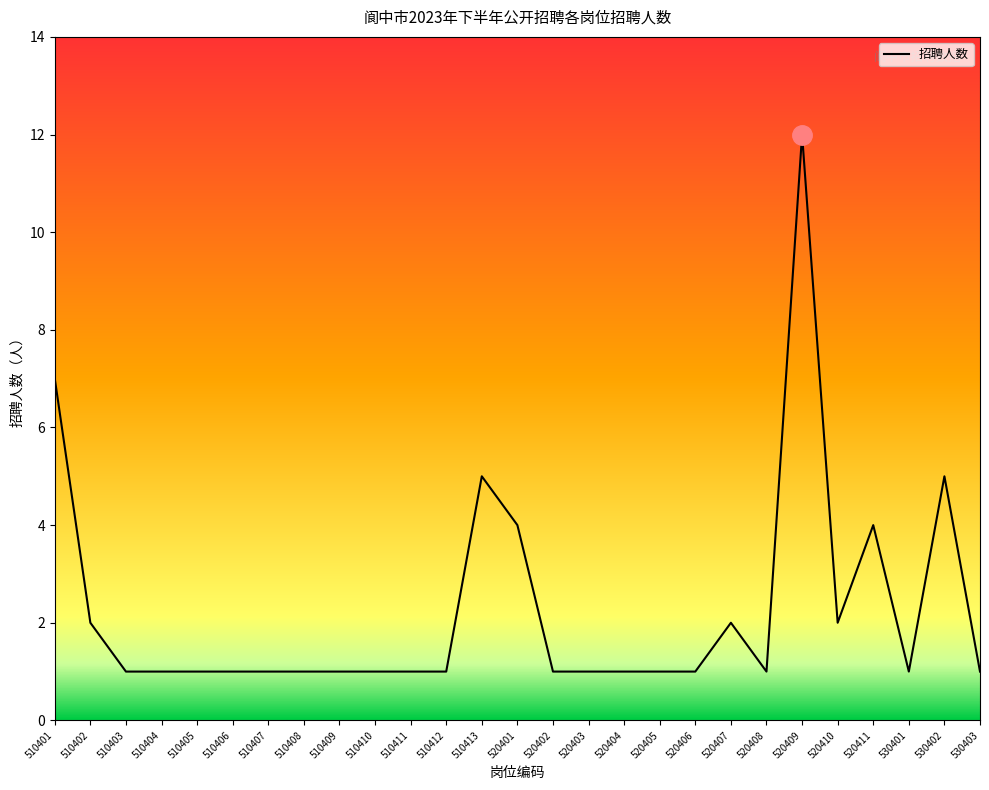

Reading left to right, list all the values displayed in this chart.

510401=7	510402=2	510403=1	510404=1	510405=1	510406=1	510407=1	510408=1	510409=1	510410=1	510411=1	510412=1	510413=5	520401=4	520402=1	520403=1	520404=1	520405=1	520406=1	520407=2	520408=1	520409=12	520410=2	520411=4	530401=1	530402=5	530403=1